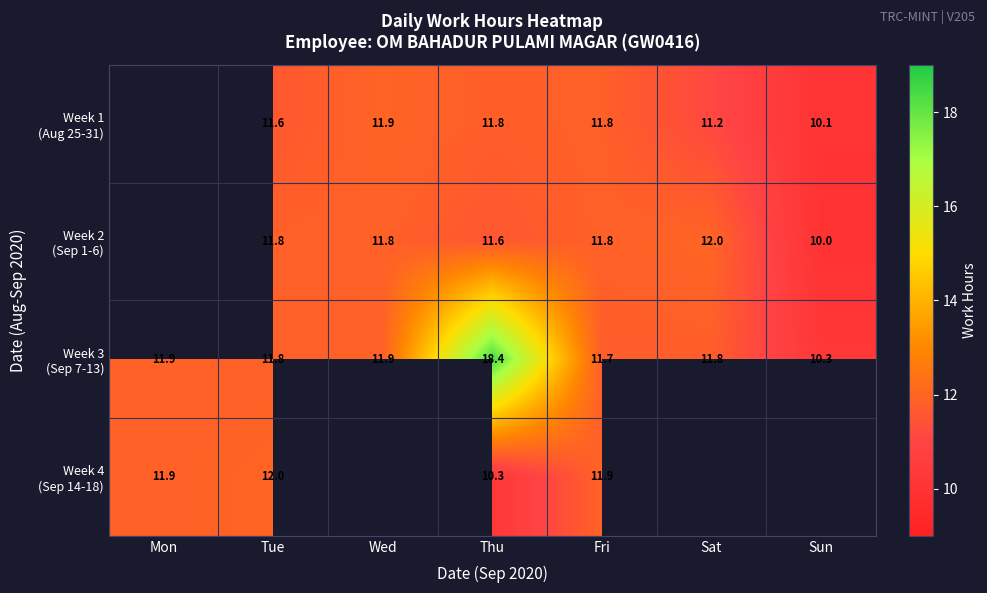

Is the value of Week 3 (Sep 7-13) at Sun greater than the value of Week 2 (Sep 1-6) at Sat?

No